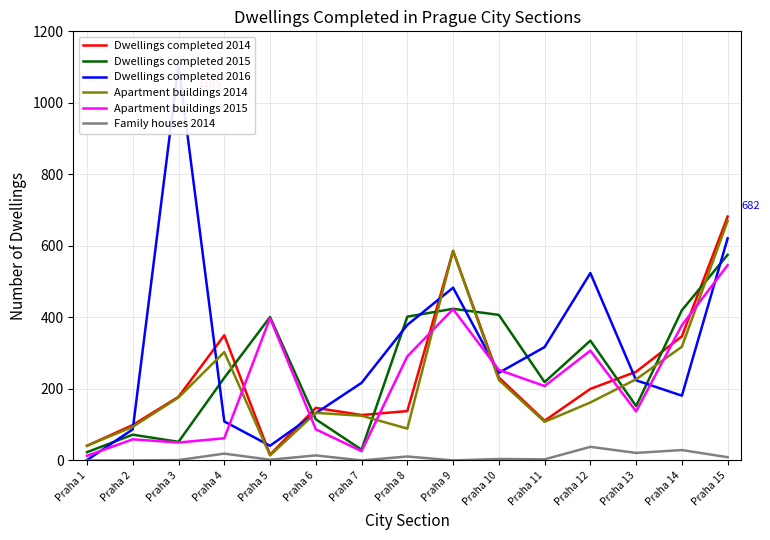

Where is the first local minimum for Dwellings completed 2014?

Praha 5